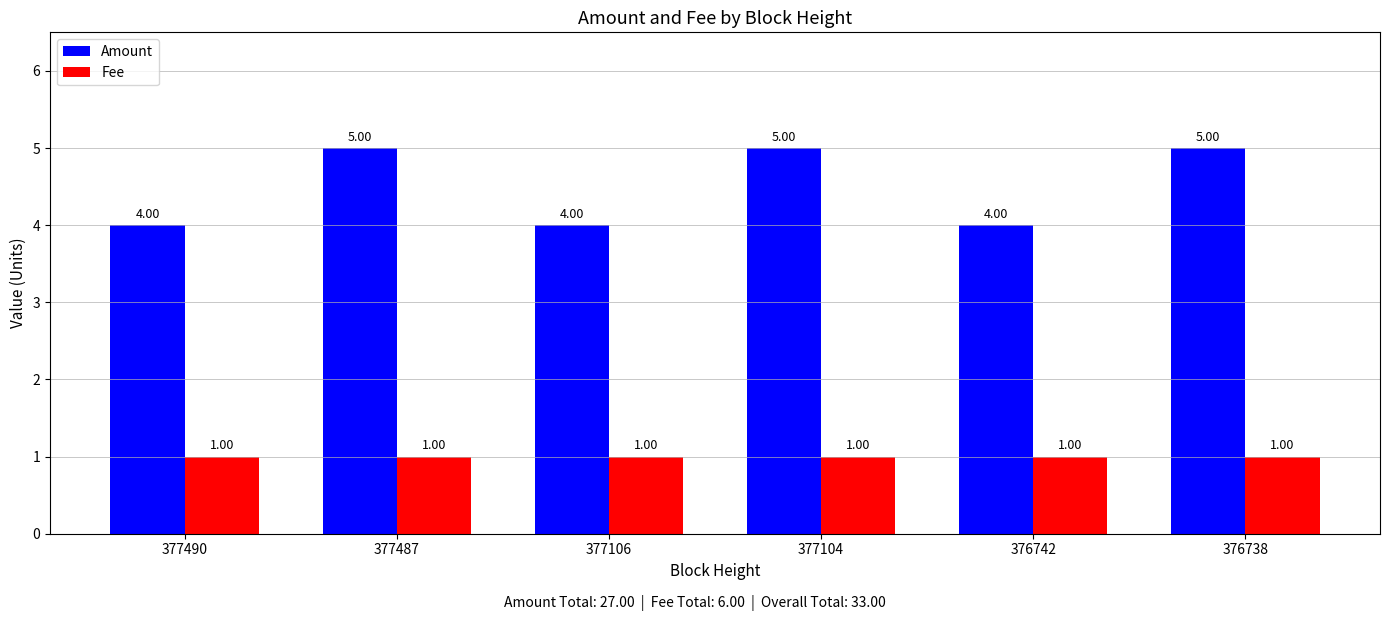

Are the bars grouped side by side (vs. stacked)?

Yes